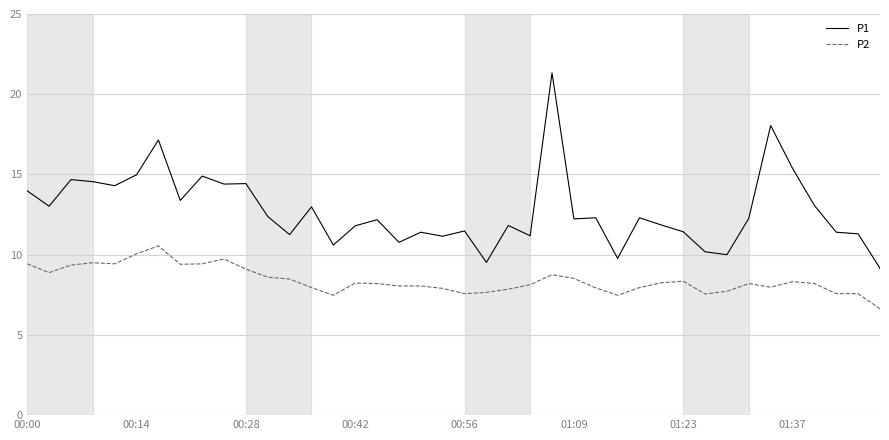

Rank the series by their maximum value, from lowest to highest.

P2, P1